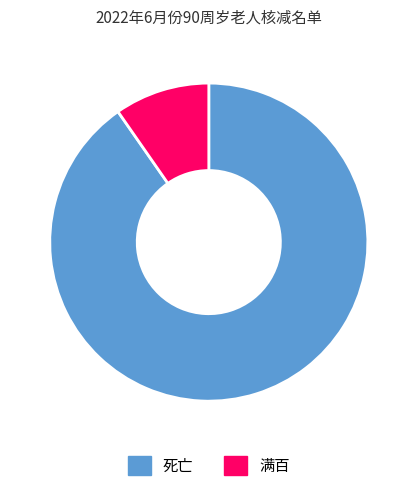

What is the smallest slice in the pie chart?

满百